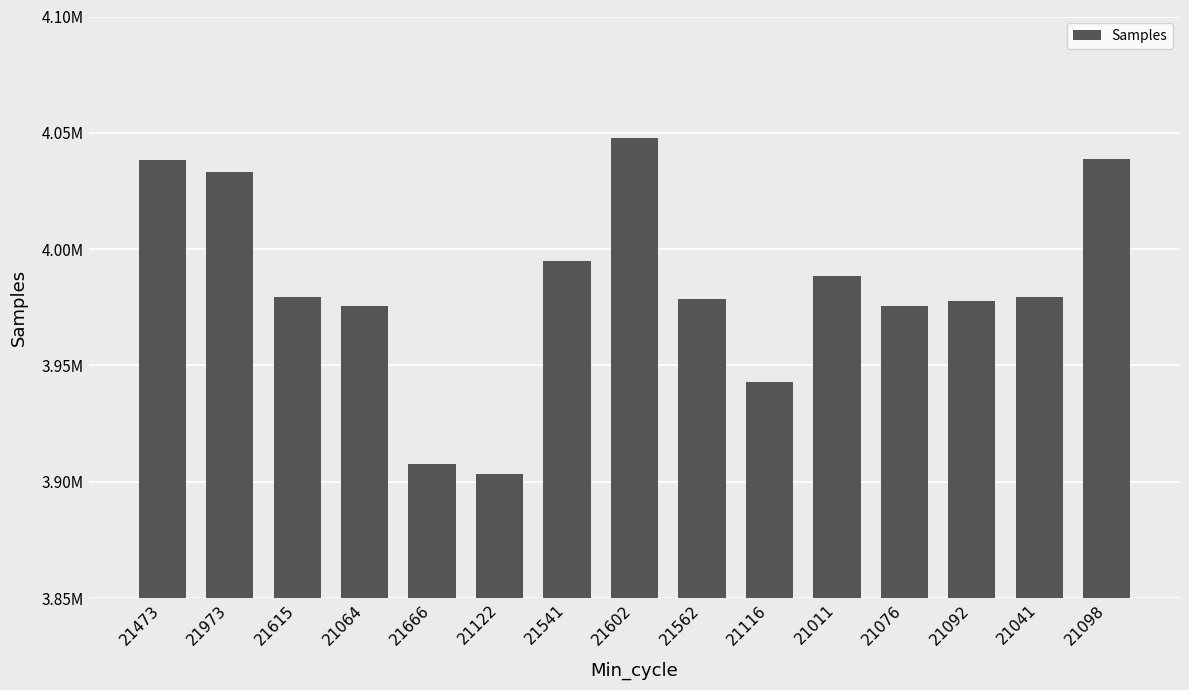

Does the chart contain any negative values?

No